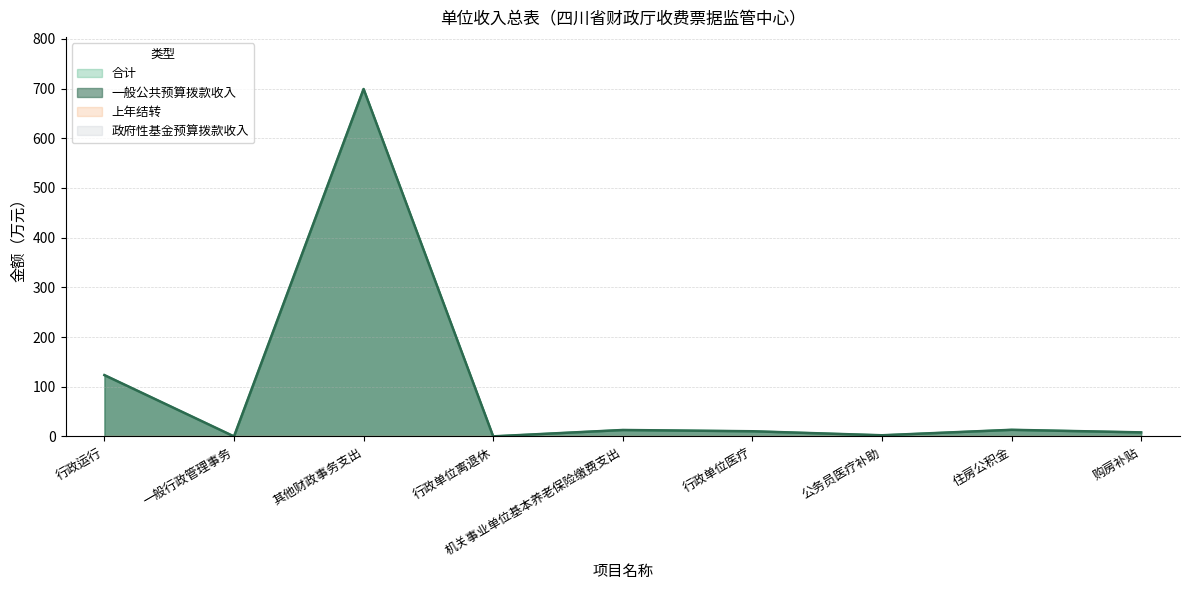

Does the chart have visible grid lines?

Yes